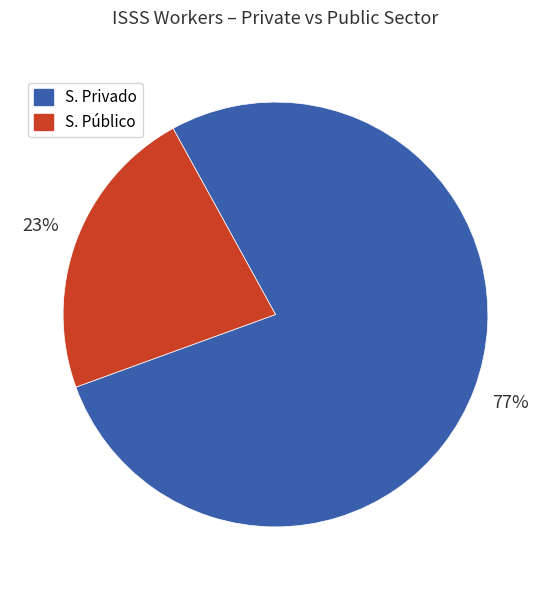

Do S. Privado and S. Público together represent more than half of the pie?

Yes